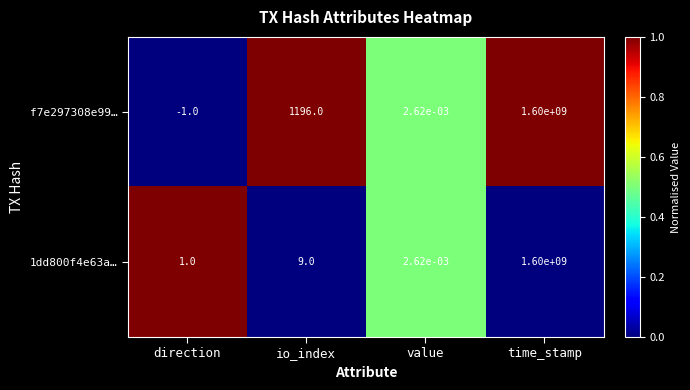

Where is f7e297308e99… nearest to the value 799999999?

io_index